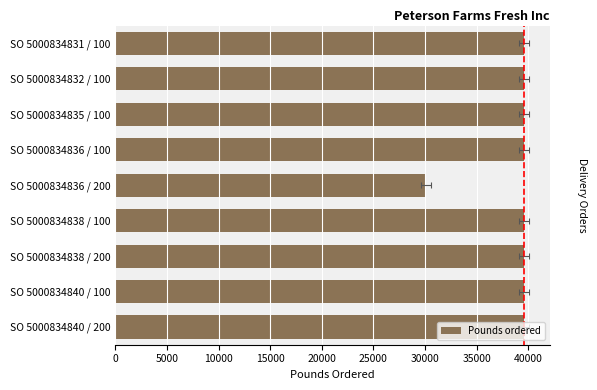

Is it true that the value at SO 5000834832 / 100 is 61690?

False